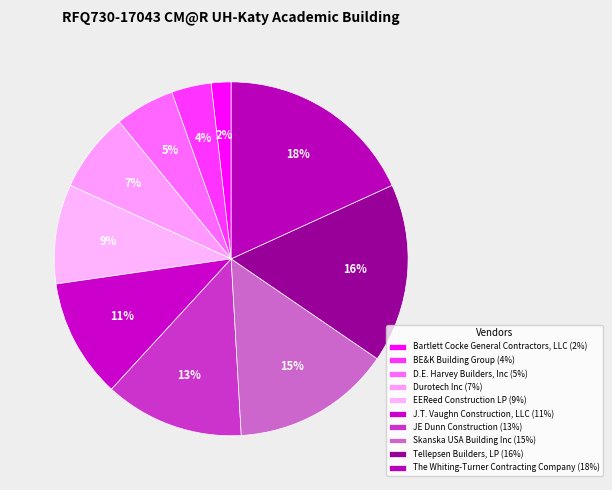

How many slices are in this pie chart?

10